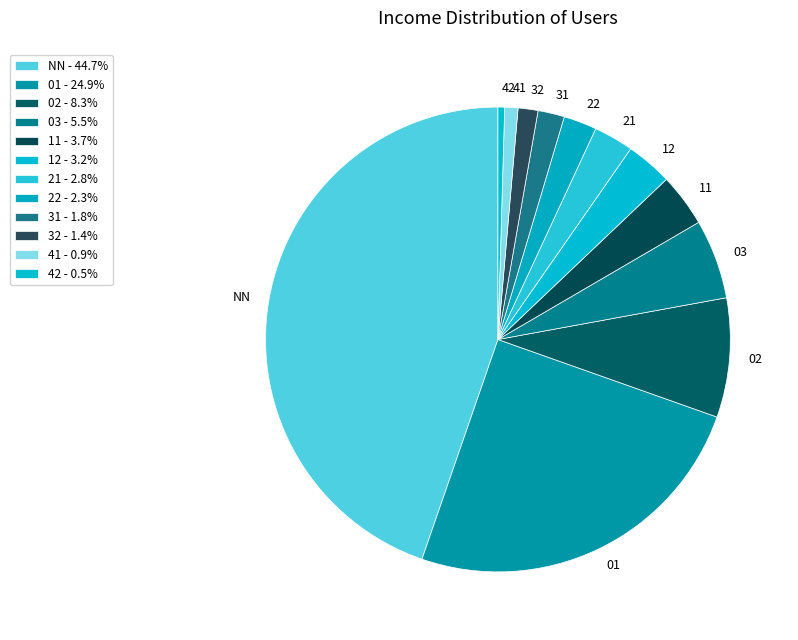

Does 42 represent more than half of the total?

No